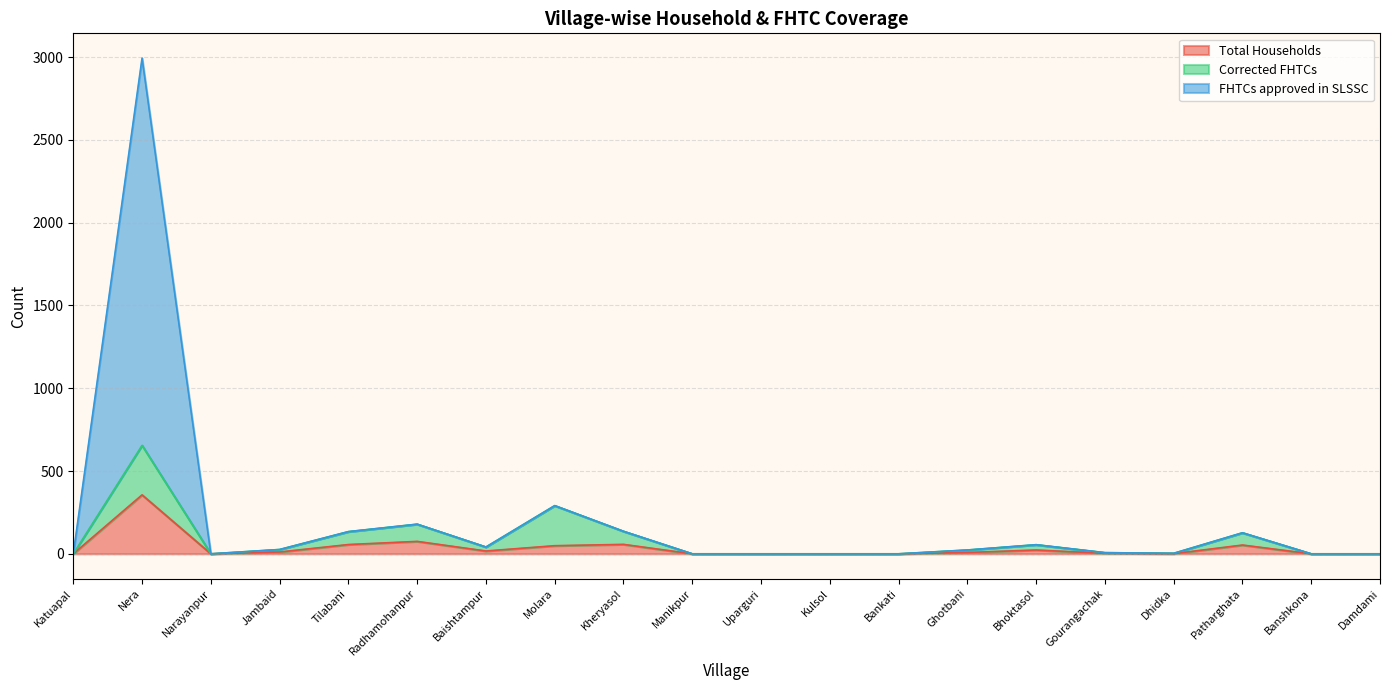

What are all the series names shown in the legend?

Total Households, Corrected FHTCs, FHTCs approved in SLSSC